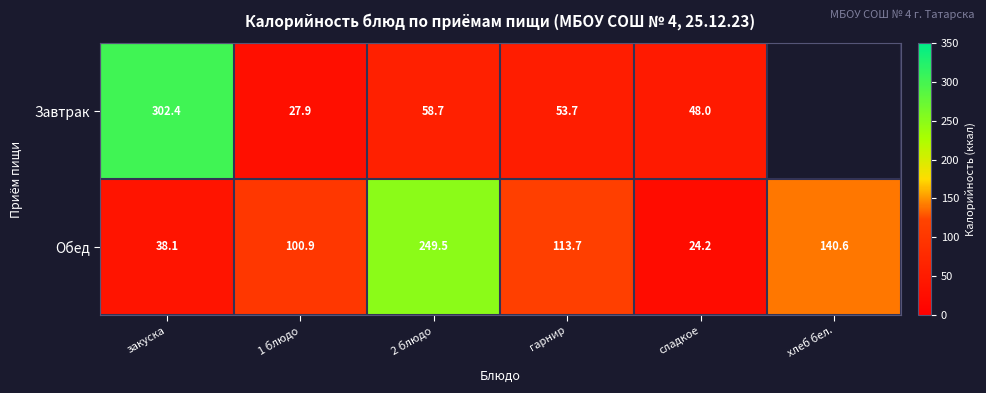

True or false: Обед has a value of 100.9 at 1 блюдо.

True